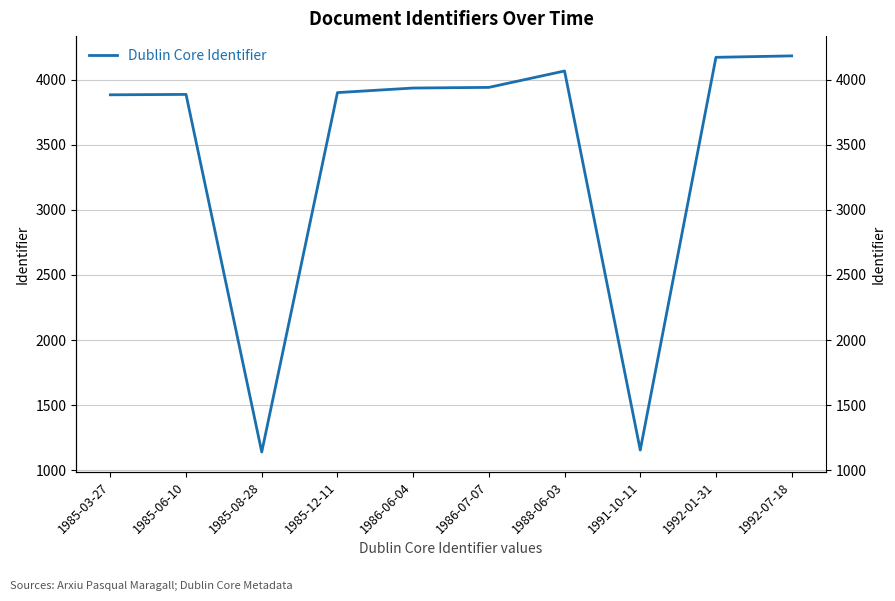

What is the average value?

3427